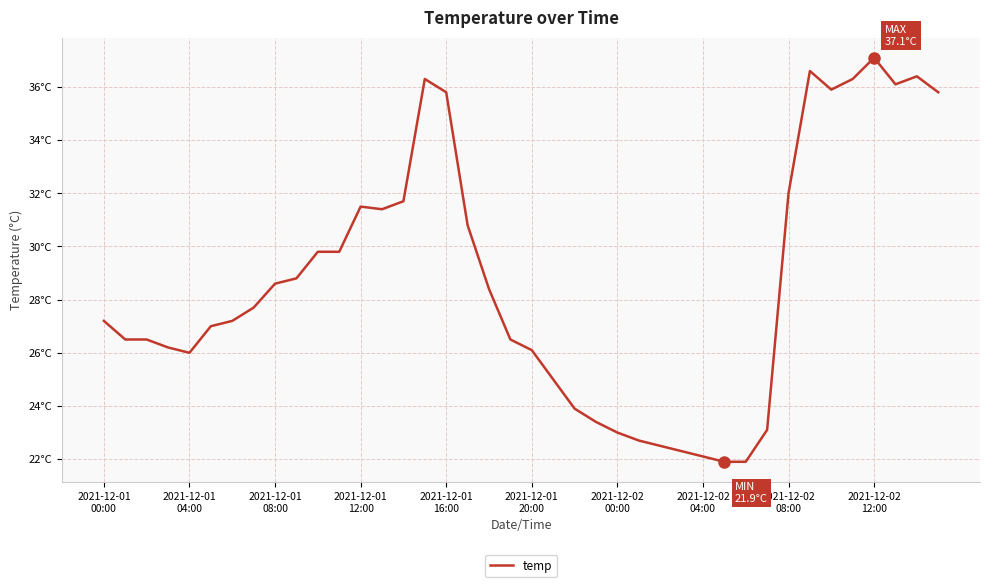

Does the chart have visible grid lines?

Yes